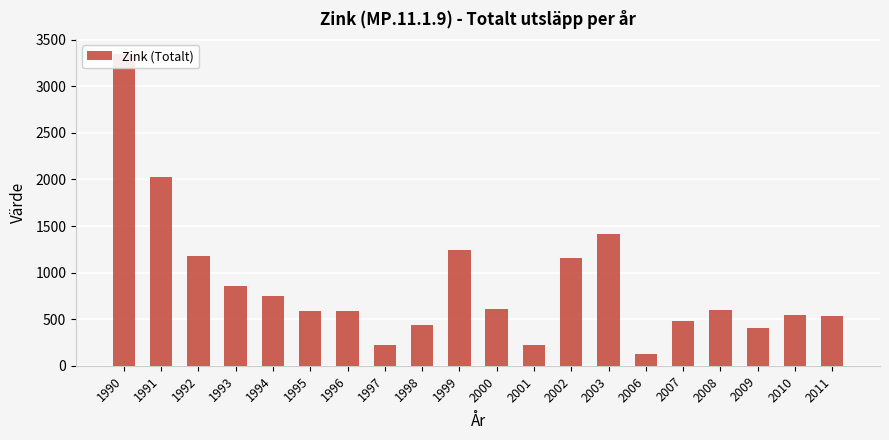

What is the value of the 12th bar from the left?

225